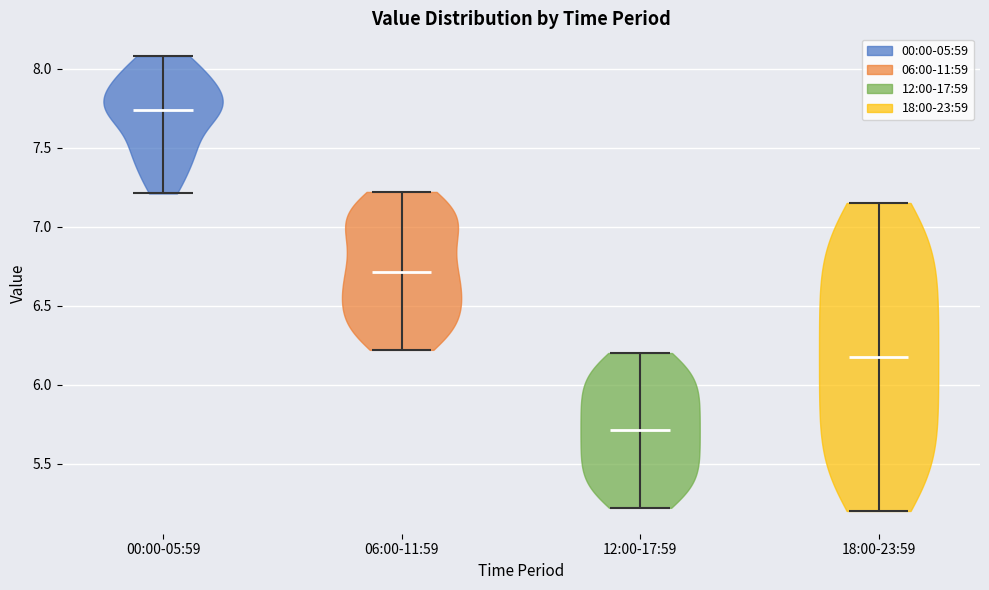

Which violin has the lowest median line?

12:00-17:59